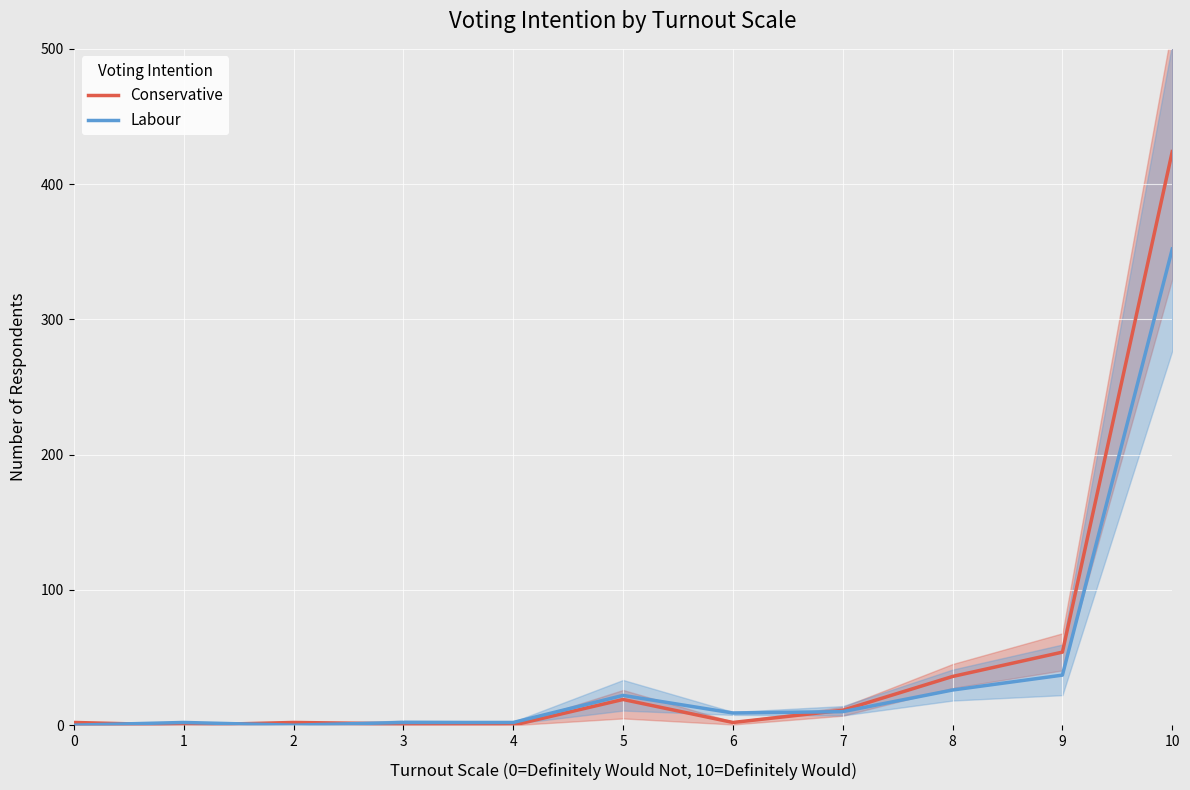

Which has a higher value, 1 or 6?

6